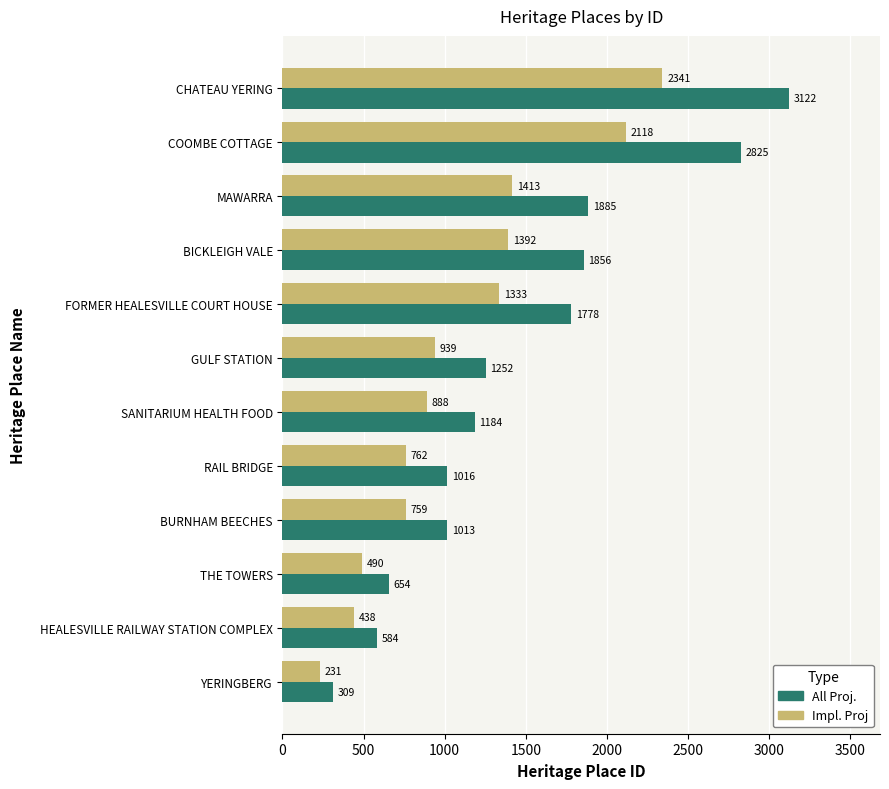

True or false: All Proj. has a value of 1016.0 at RAIL BRIDGE.

True